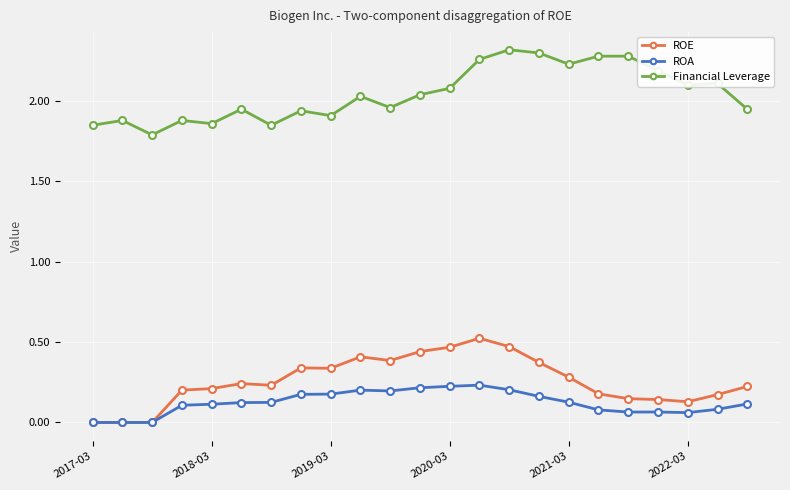

List the series in order of their peak value, highest first.

Financial Leverage, ROE, ROA